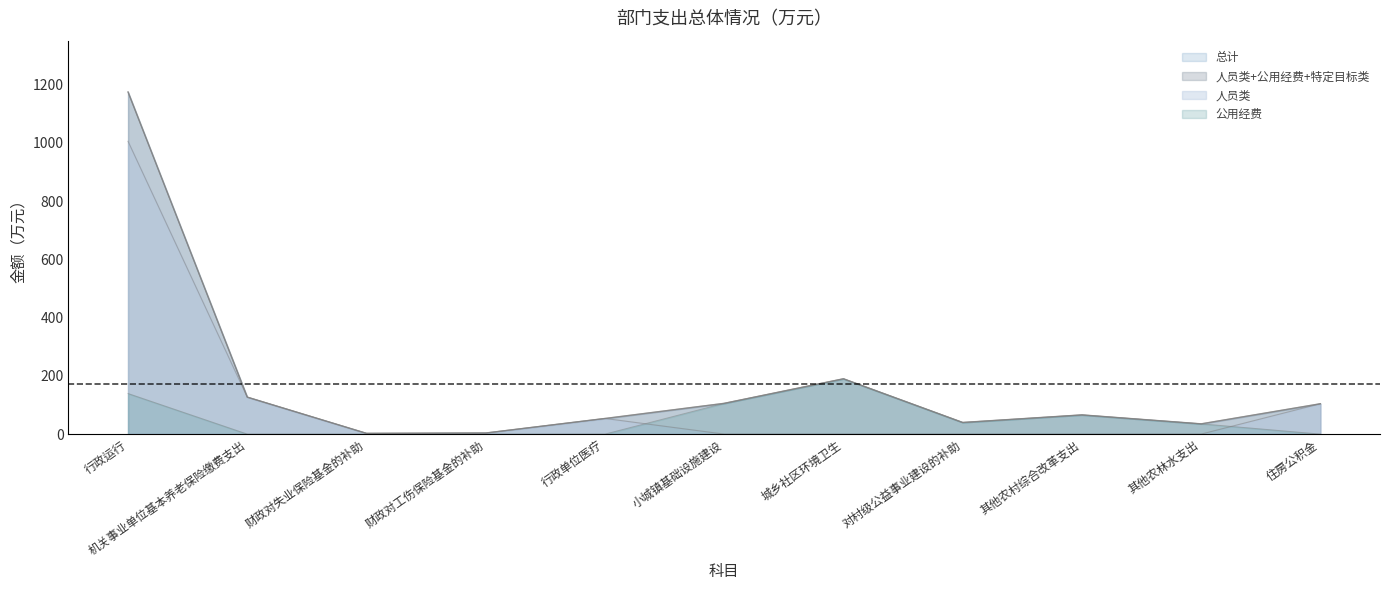

Does the chart display data point markers on the line(s)?

No